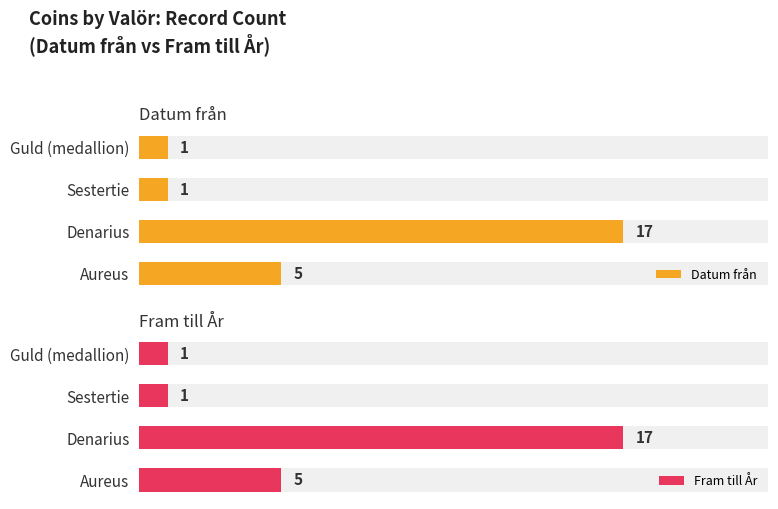

Count the number of data series in this chart.

2